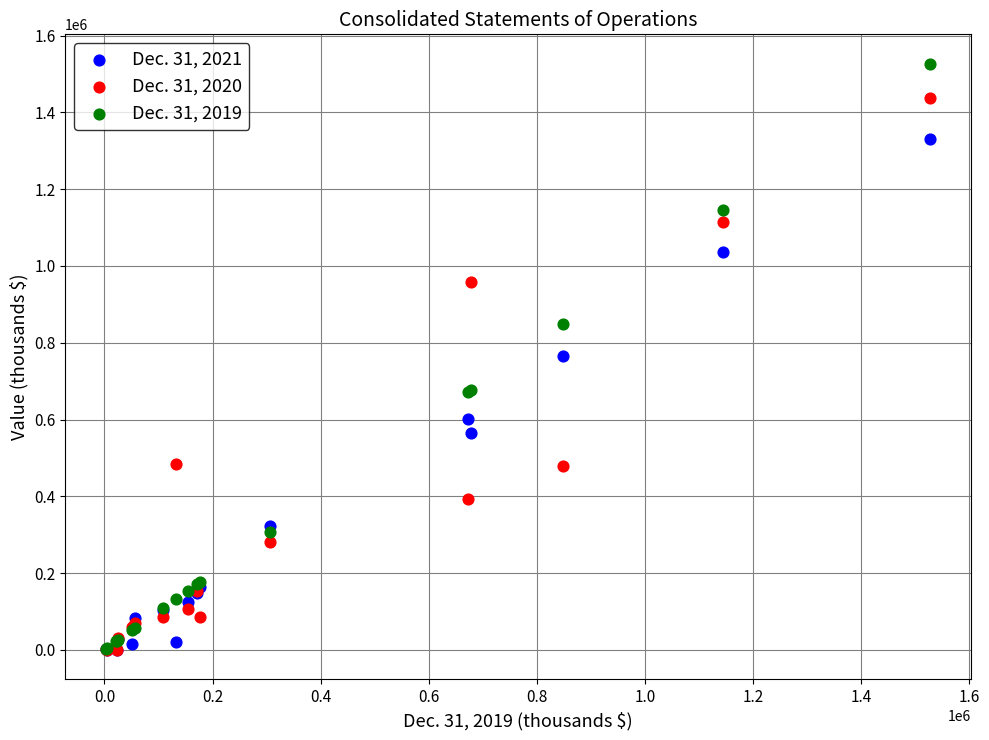

Which series contains the highest Y value?

Dec. 31, 2019